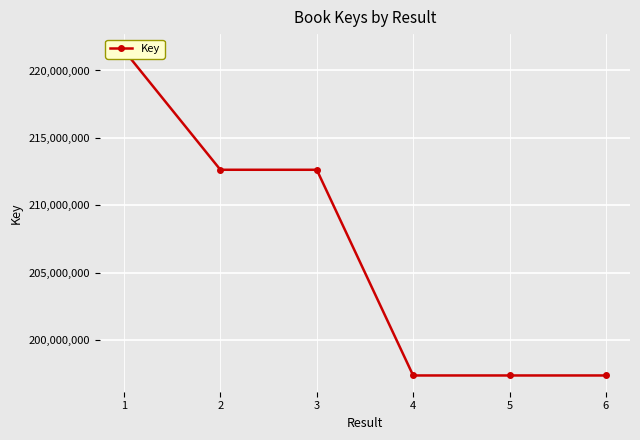

Reading left to right, transcribe all the data shown in this chart.

1=221492840	2=212639548	3=212638842	4=197387458	5=197387497	6=197387575